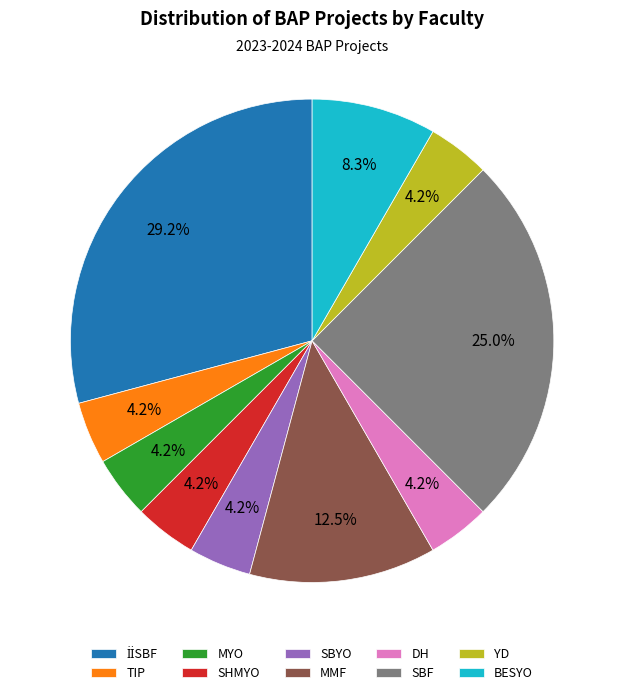

Combined, do MYO and SBYO account for over 50%?

No